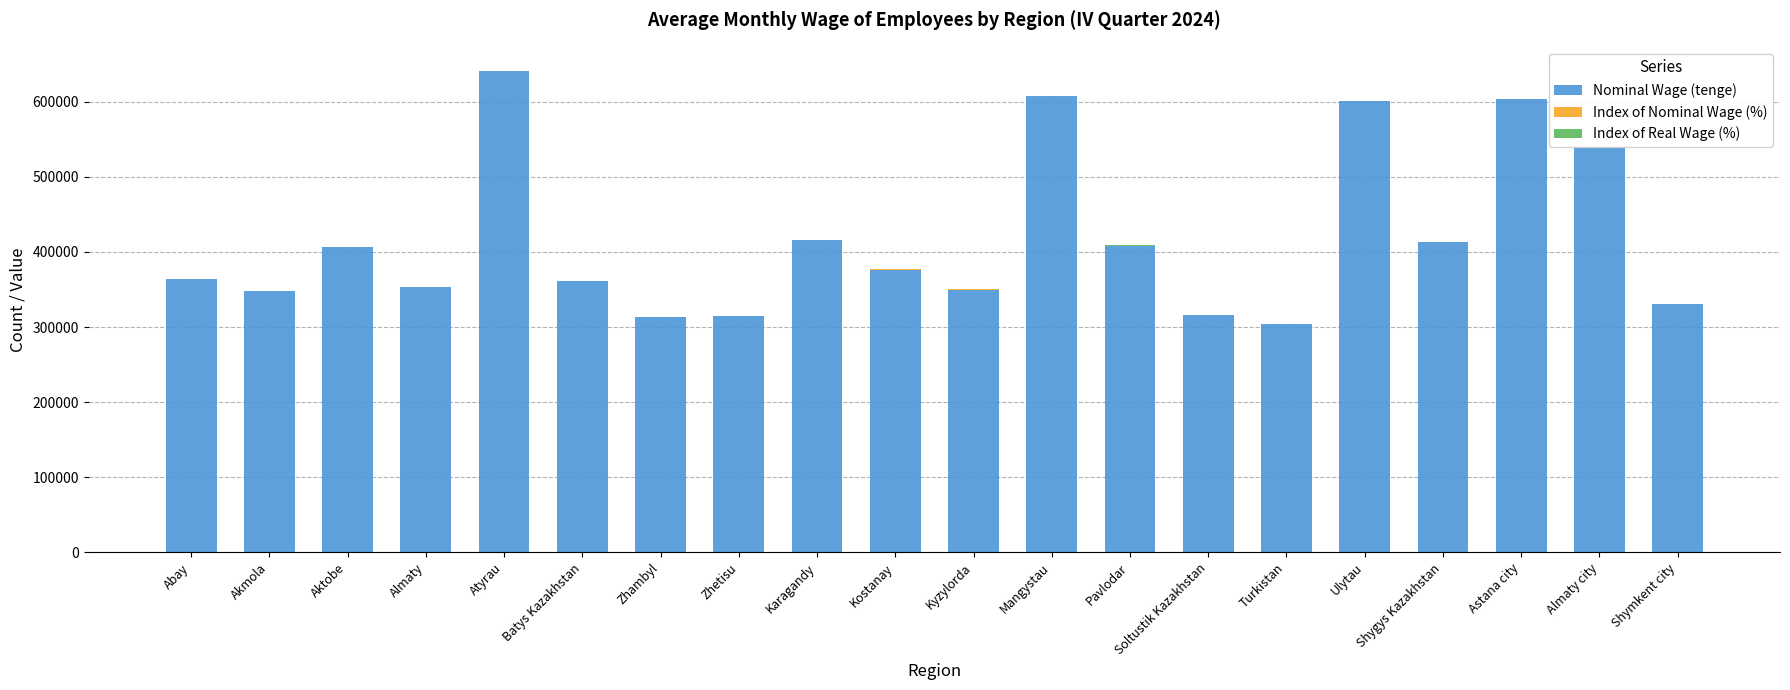

Count the number of data series in this chart.

3